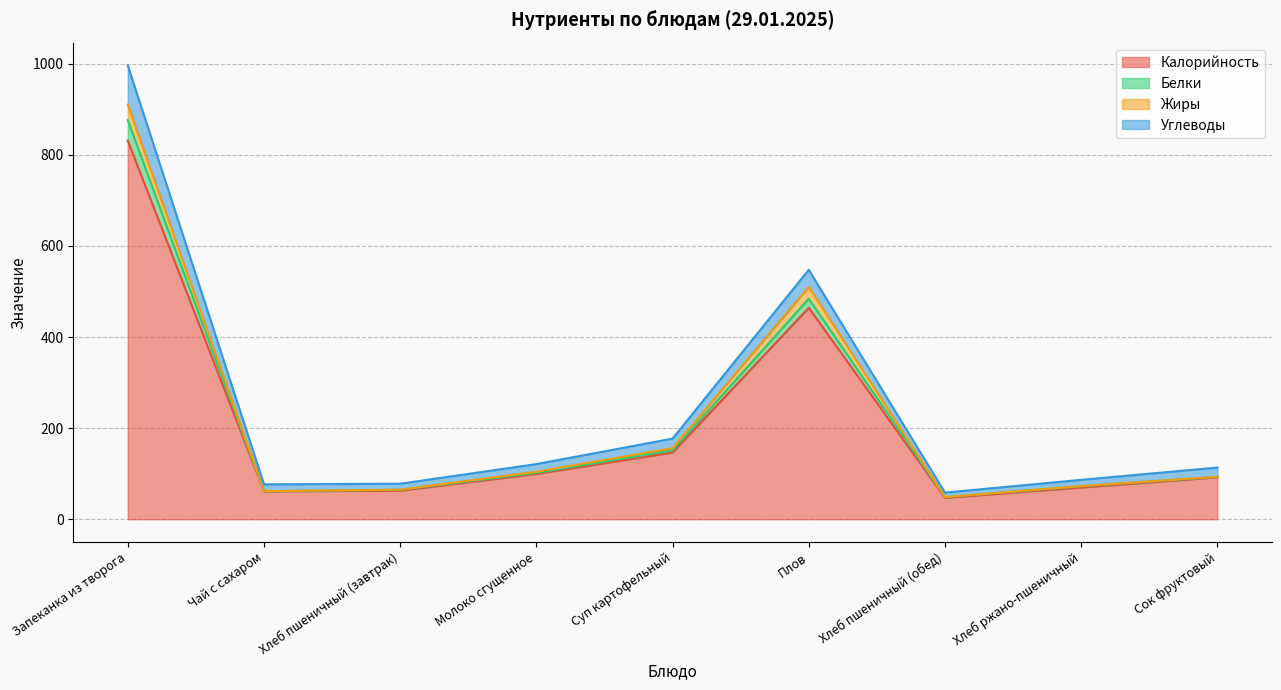

What is the maximum value for Калорийность?

831.5